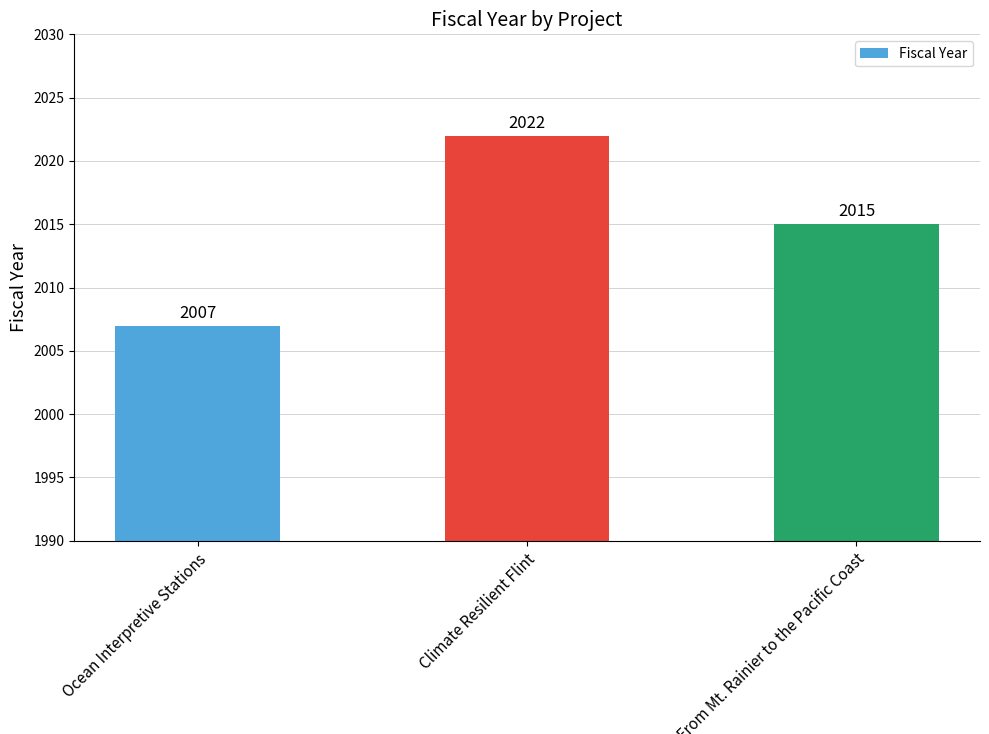

How many values are below 2015?

1